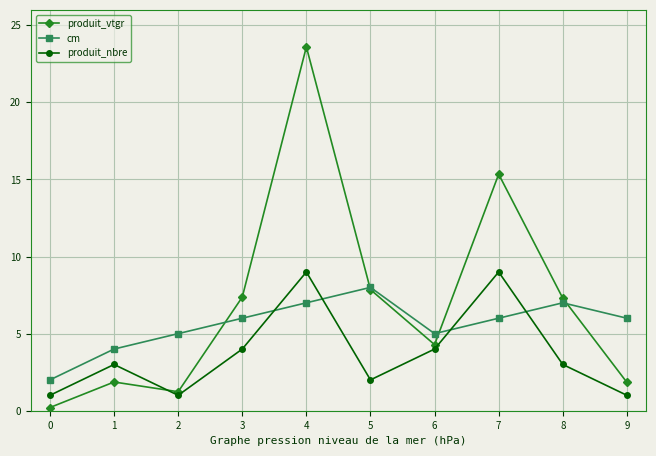

What is the value of the cm point at the 7th from the left?

5.0